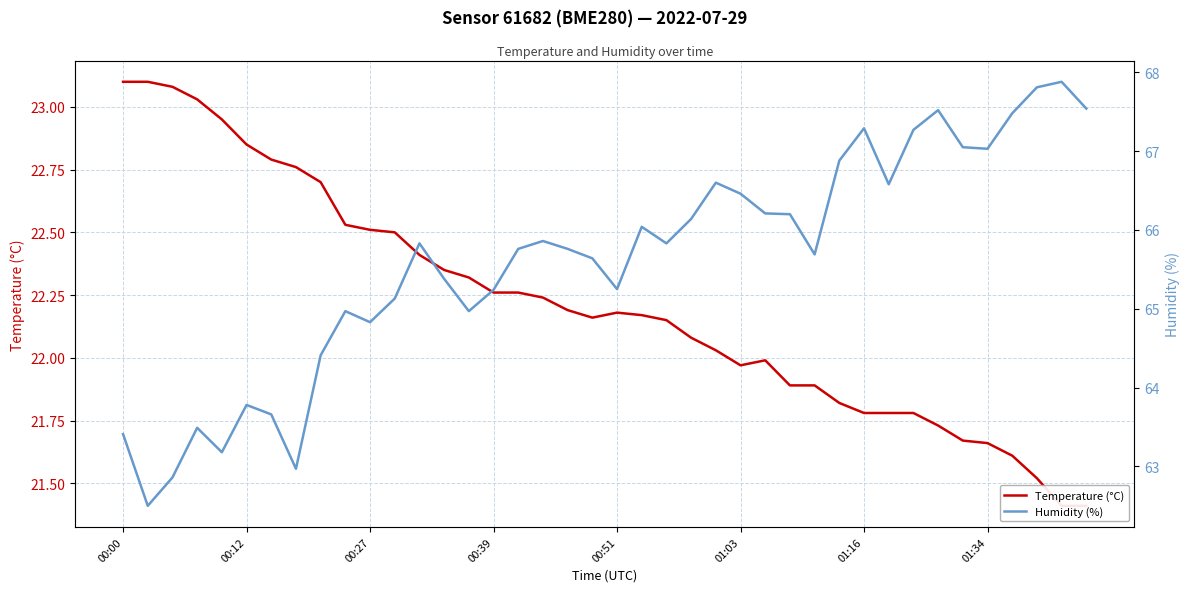

At which category does Temperature (°C) reach its first local valley?

19